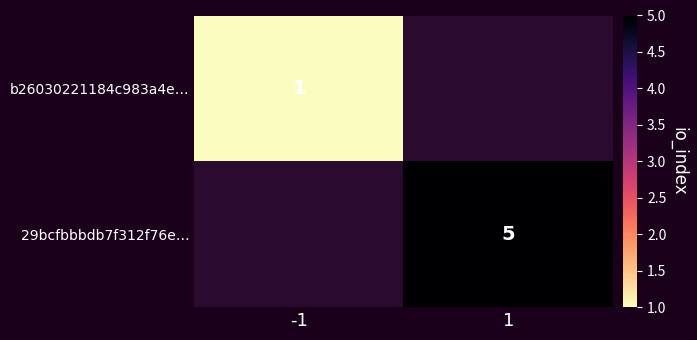

True or false: b26030221184c983a4e… has a value of 0 at -1.

False